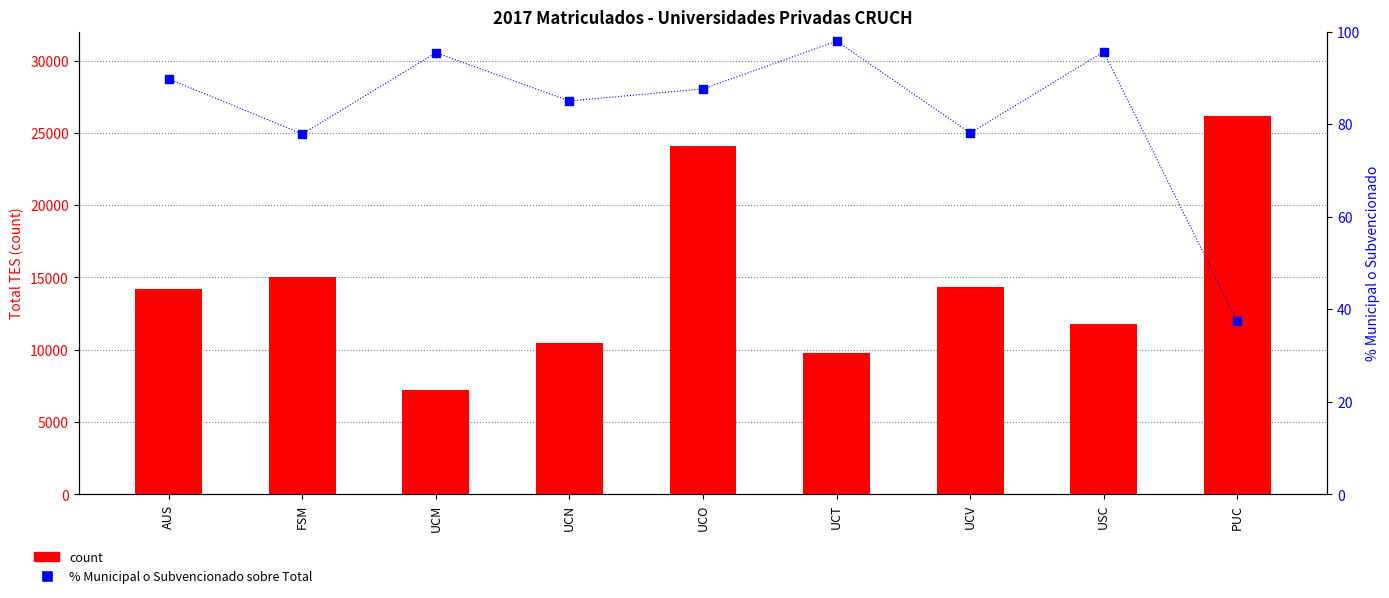

At which category is the sum across all series the highest?

PUC